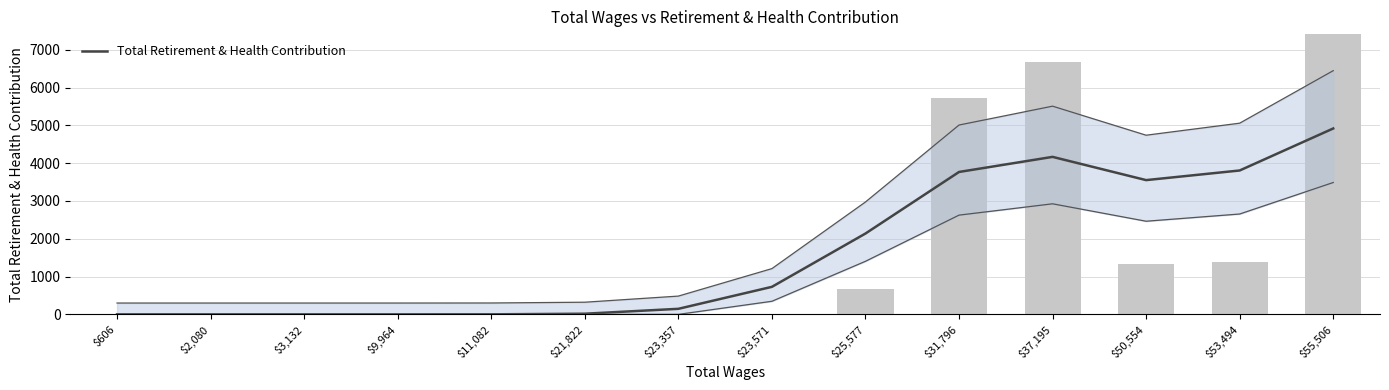

Rank the categories by value from highest to lowest.

$55,506, $37,195, $53,494, $31,796, $50,554, $25,577, $23,571, $23,357, $21,822, $11,082, $9,964, $606, $2,080, $3,132